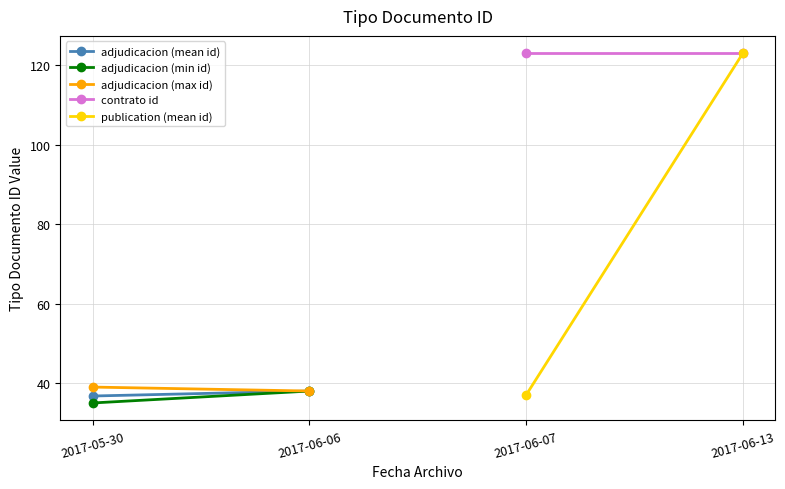

What is the difference between the adjudicacion (mean id) values at 2017-06-06 and 2017-05-30?

1.2